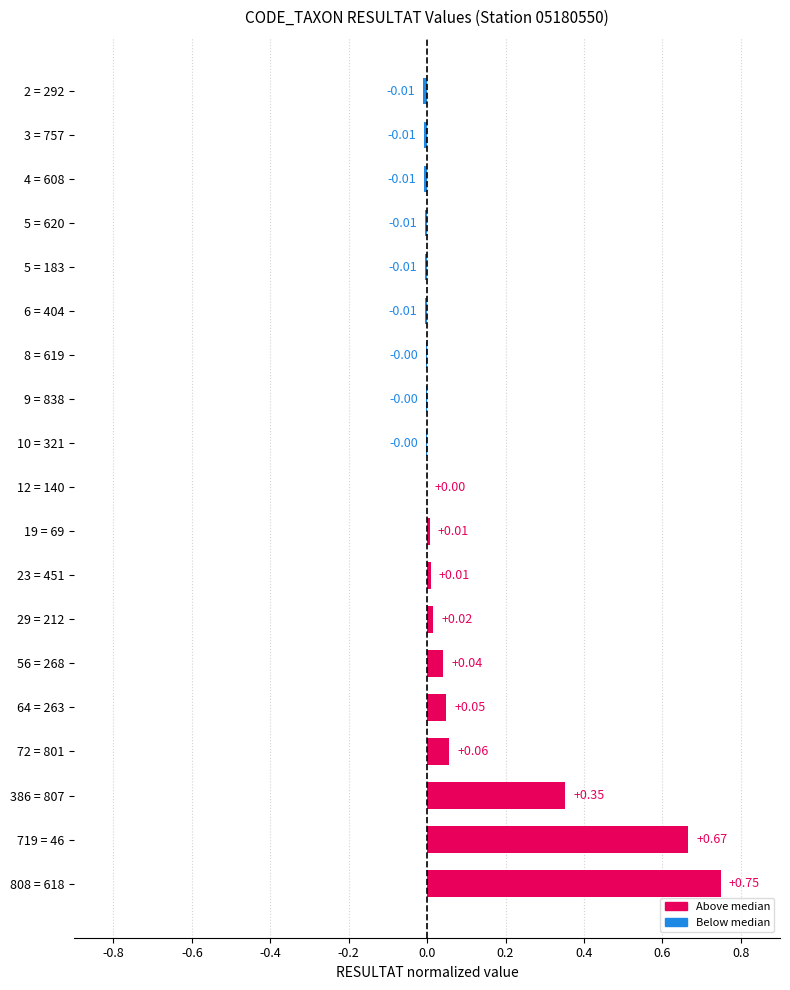

What is the sum of all values?

1.9